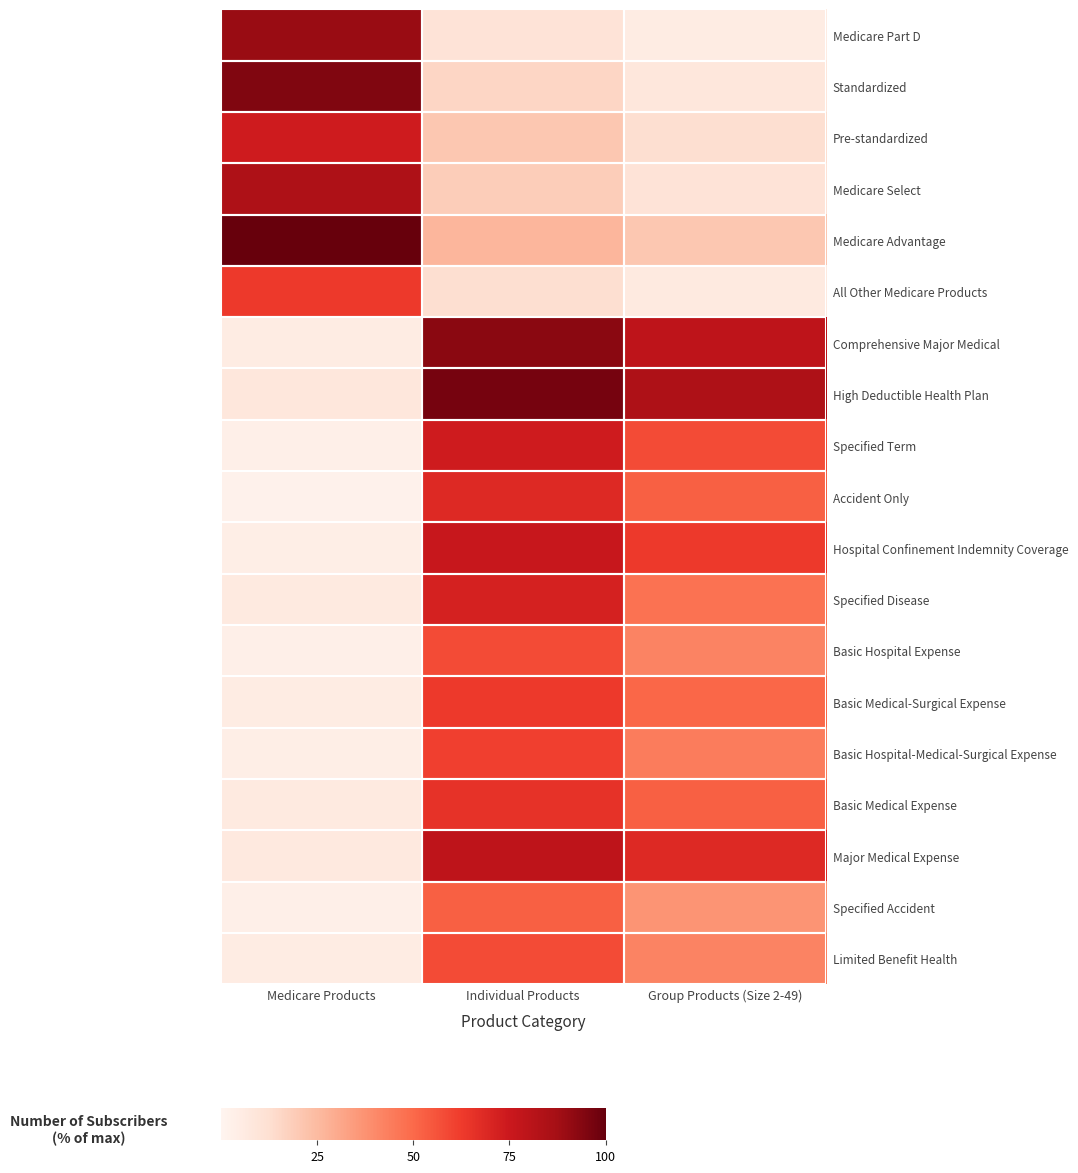

Which has a higher value, Medicare Products or Group Products (Size 2-49)?

Medicare Products